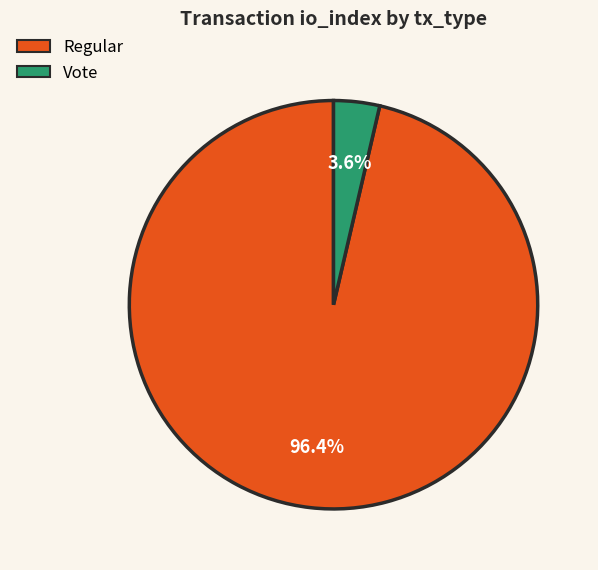

Does any single category account for the majority?

Yes